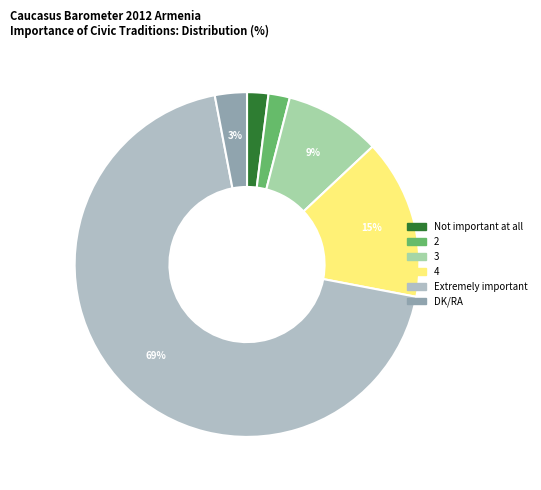

How many slices are in this pie chart?

6